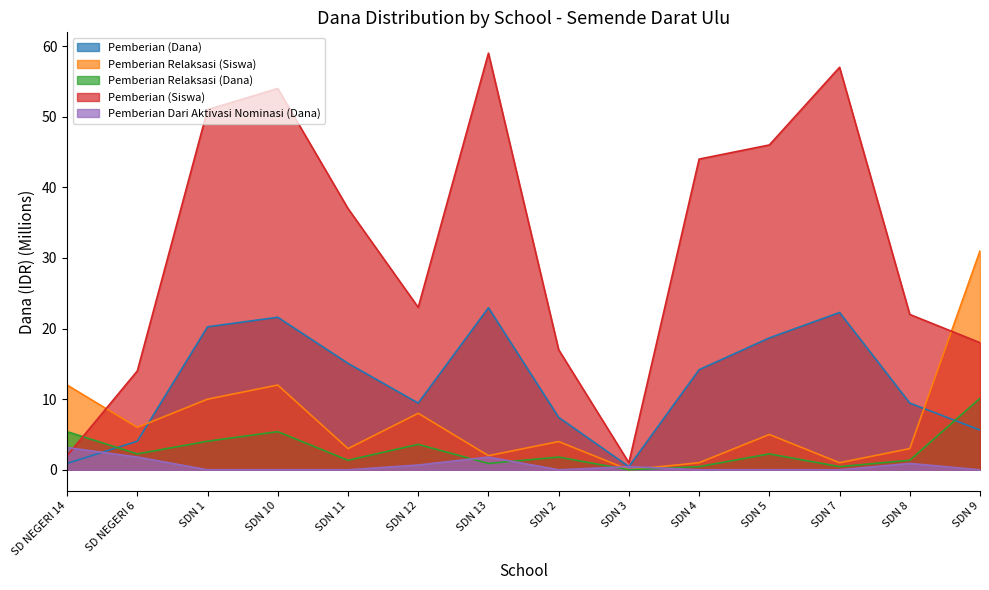

At which label does Pemberian Relaksasi (Dana) reach its peak?

SDN 9